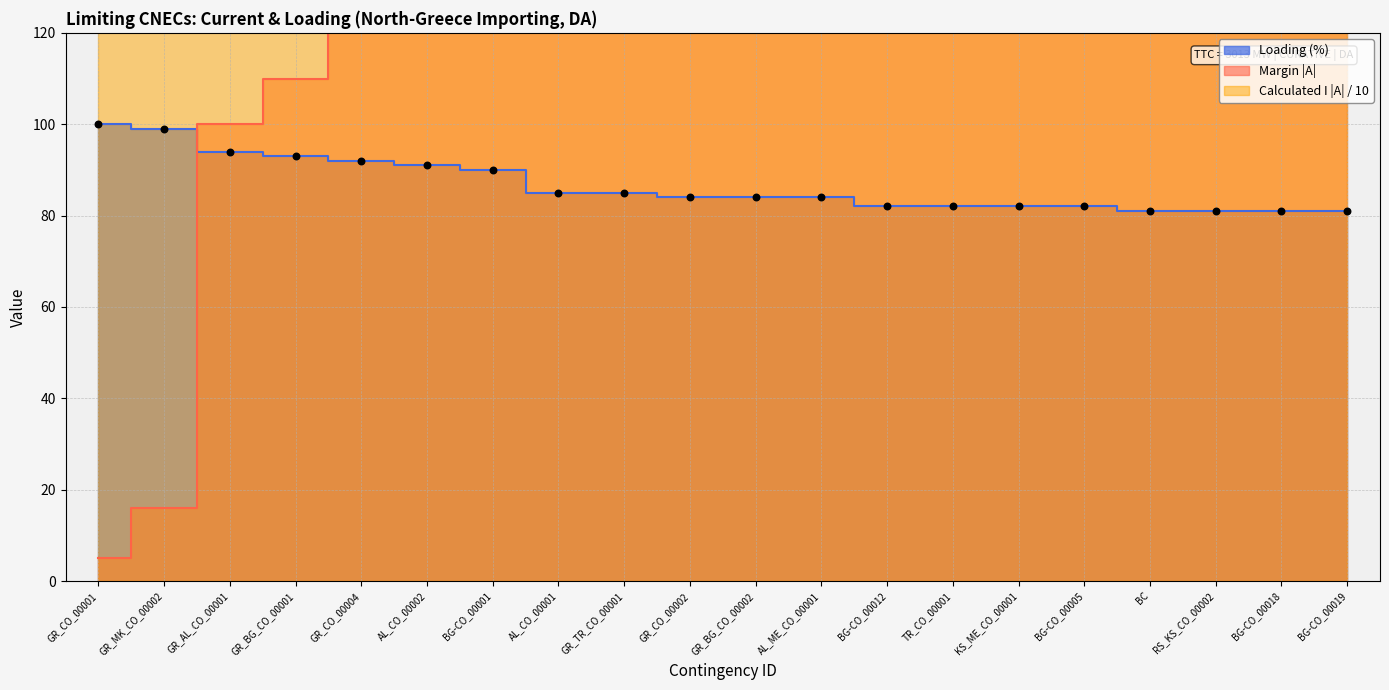

At which category is the sum across all series the highest?

BG-CO_00018